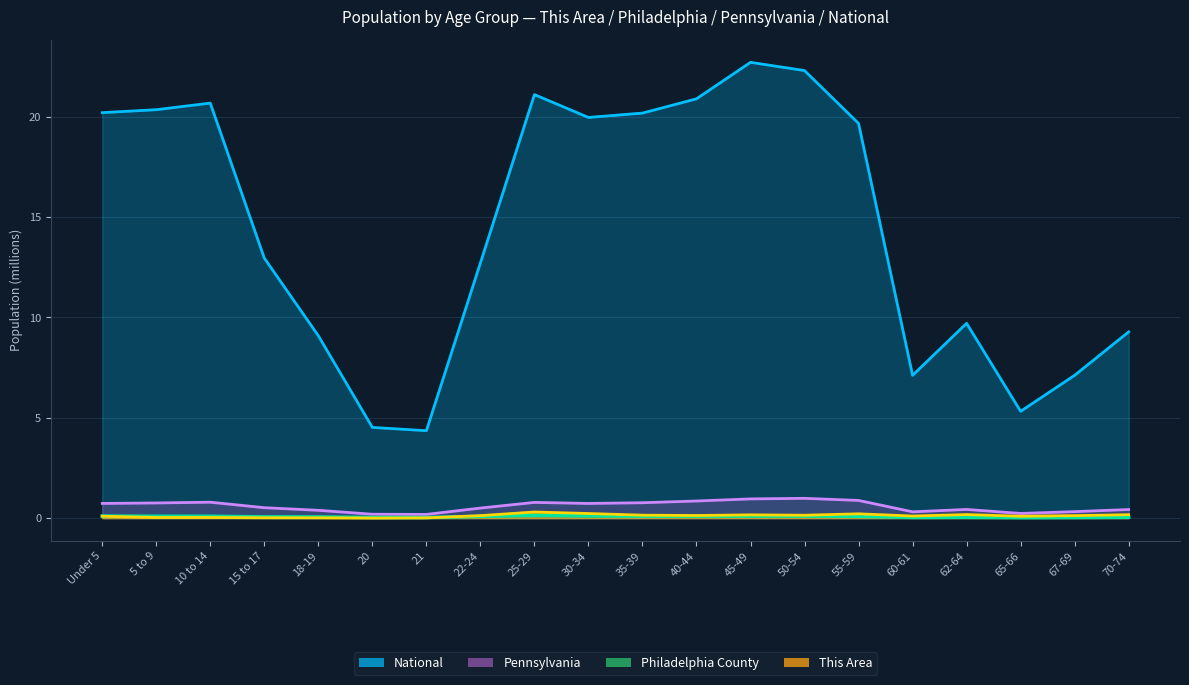

What is the average value of the Philadelphia County series?

0.1